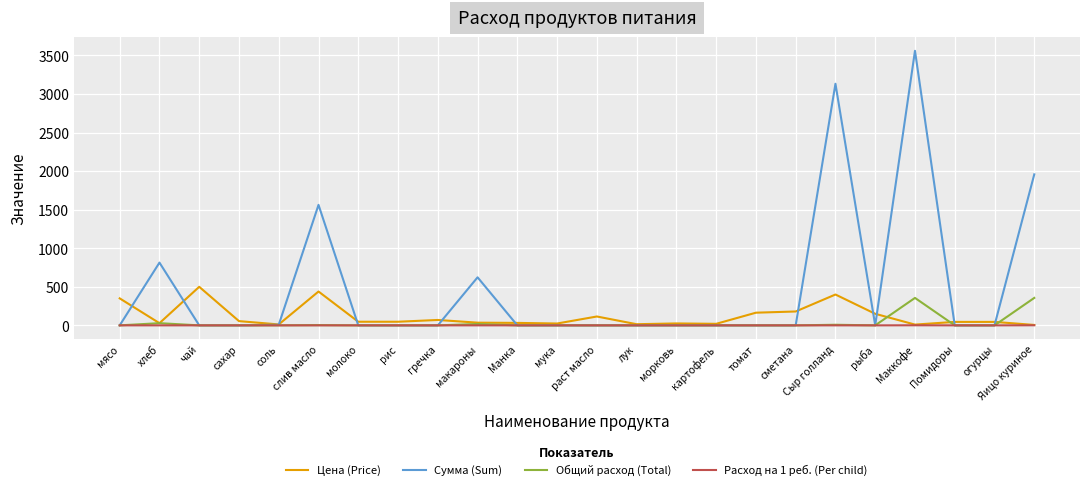

At how many categories does at least one series exceed 1773?

3